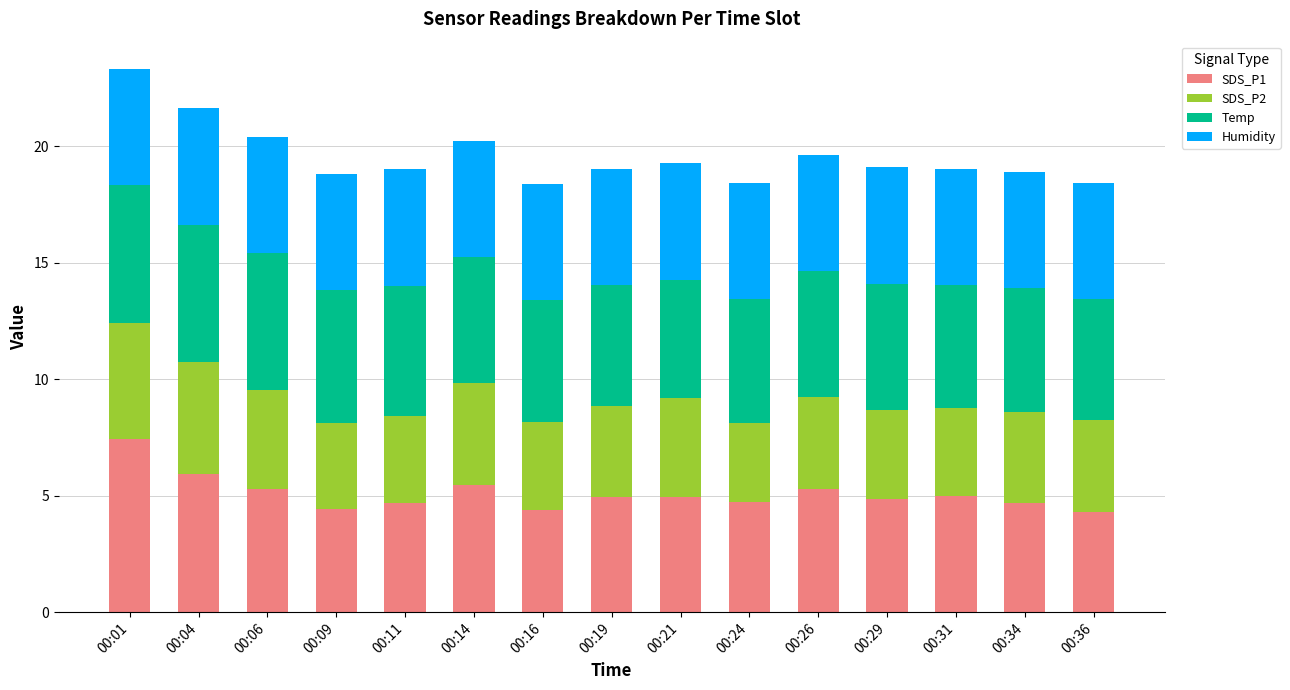

At which label does SDS_P1 reach its peak?

00:01